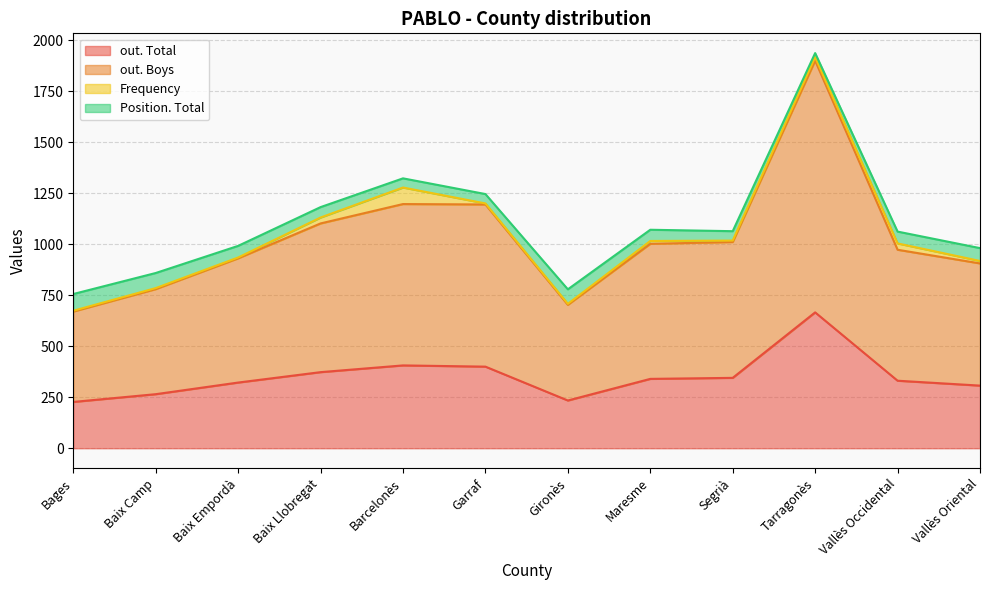

What is the smallest value displayed?

227